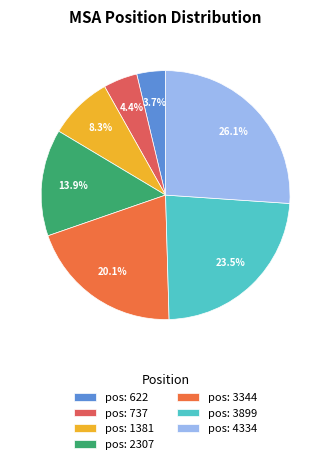

Which category has the smallest portion of the pie?

pos: 622